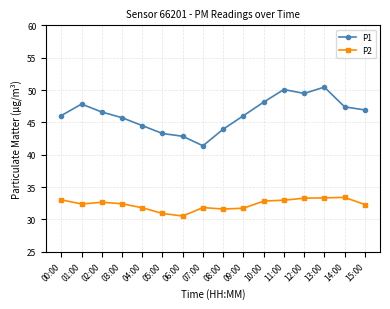

True or false: P1 has a value of 45.7 at 03:00.

True